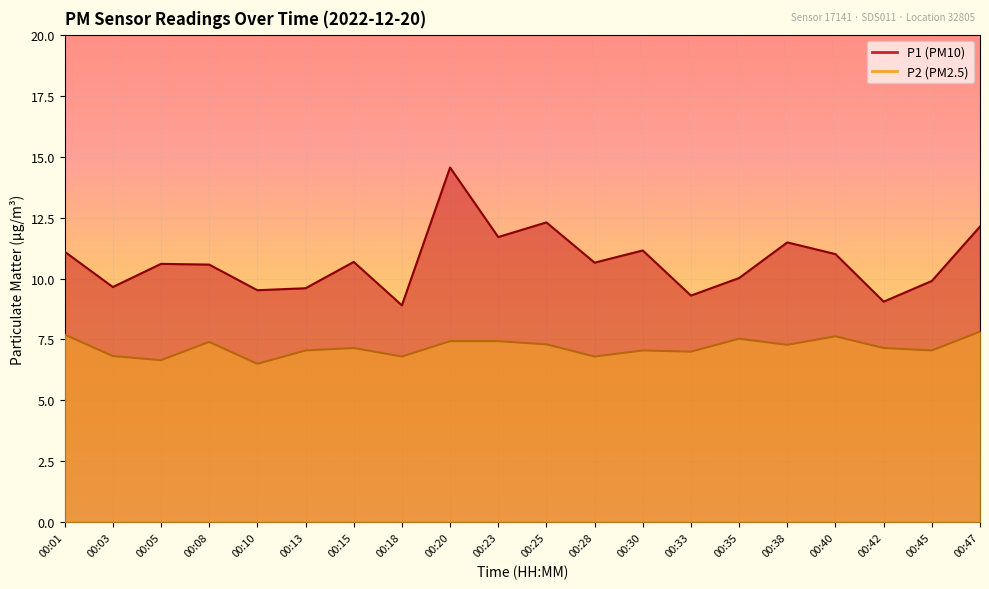

Which series has the widest spread of values?

P1 (line)